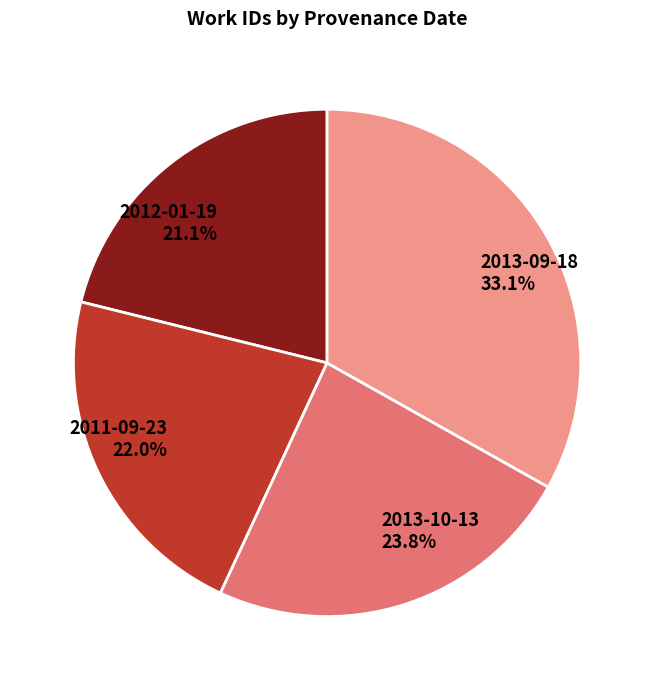

How many slices are in this pie chart?

4